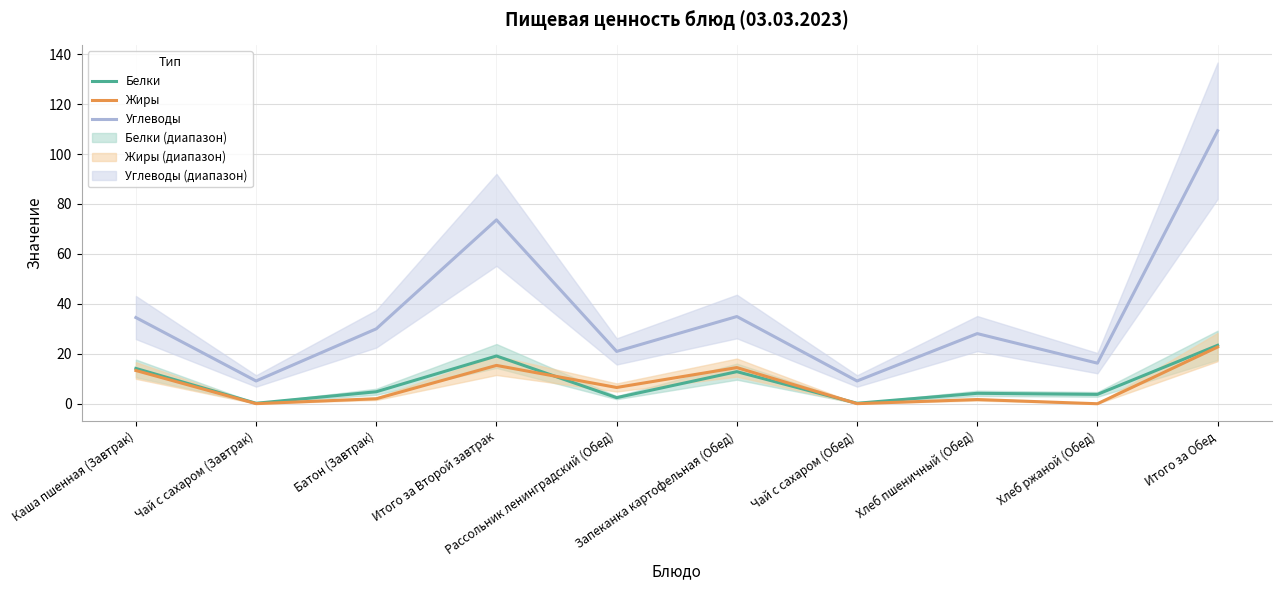

What position from the right is Каша пшенная (Завтрак)?

10